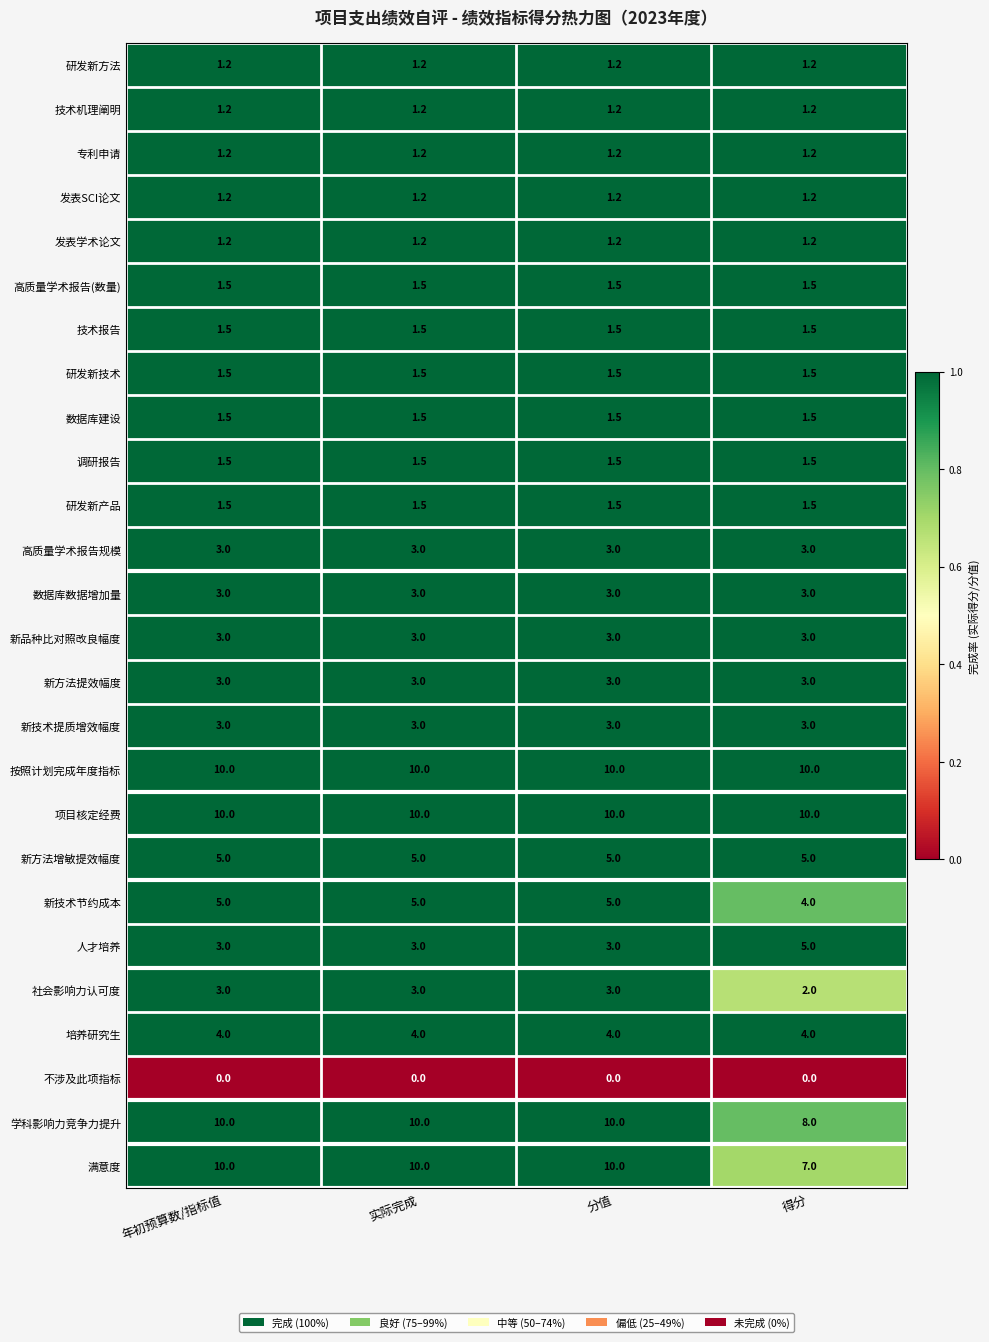

The value of 高质量学术报告(数量) at 得分 is 1.5. True or false?

True